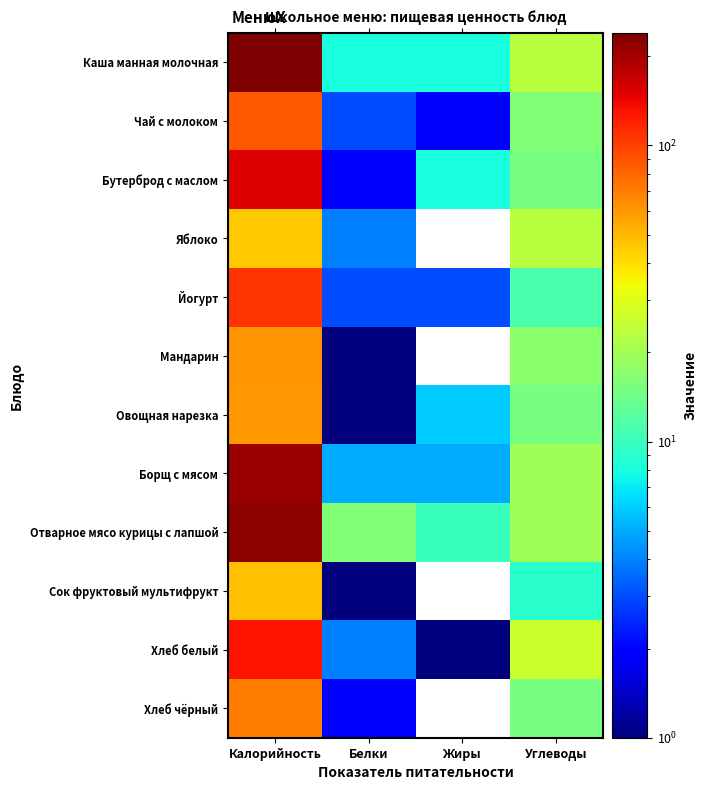

What is the spread (max minus min) of values at Белки?

15